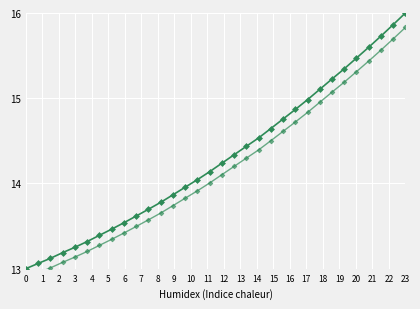

True or false: Spectral Intensity and Spectral Intensity (alt) cross at least once.

False